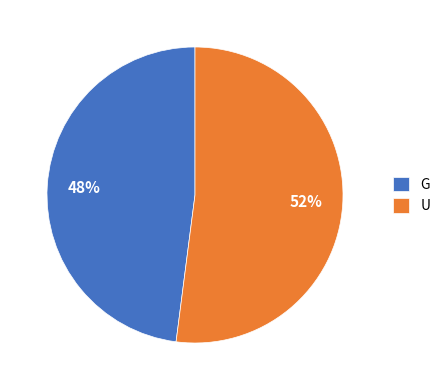

What is the majority slice?

U